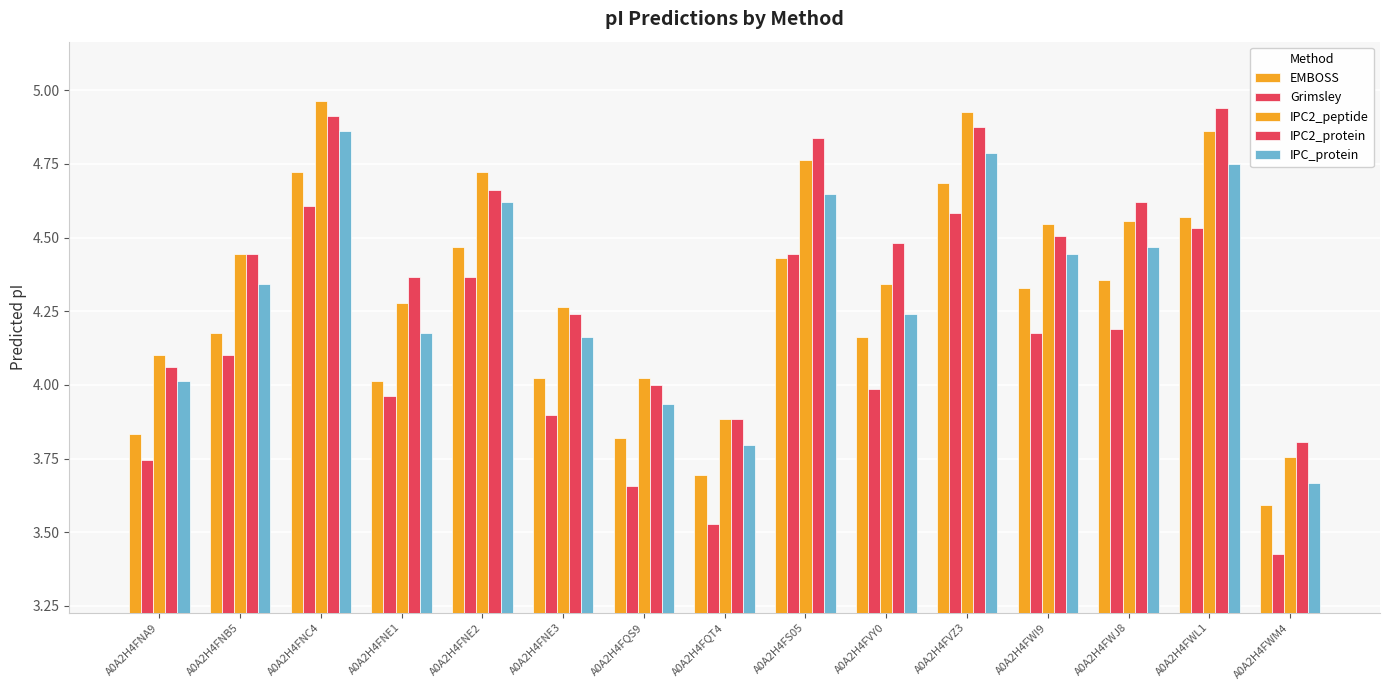

How many distinct data groups are displayed?

5